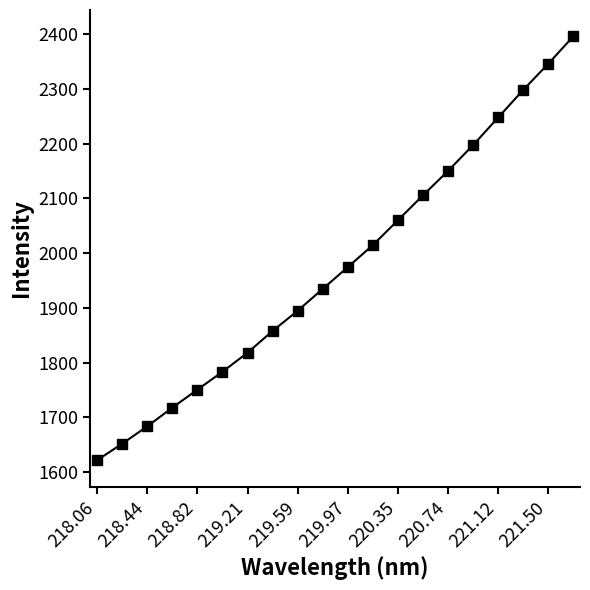

True or false: the data has more than 0 interior local peaks.

False